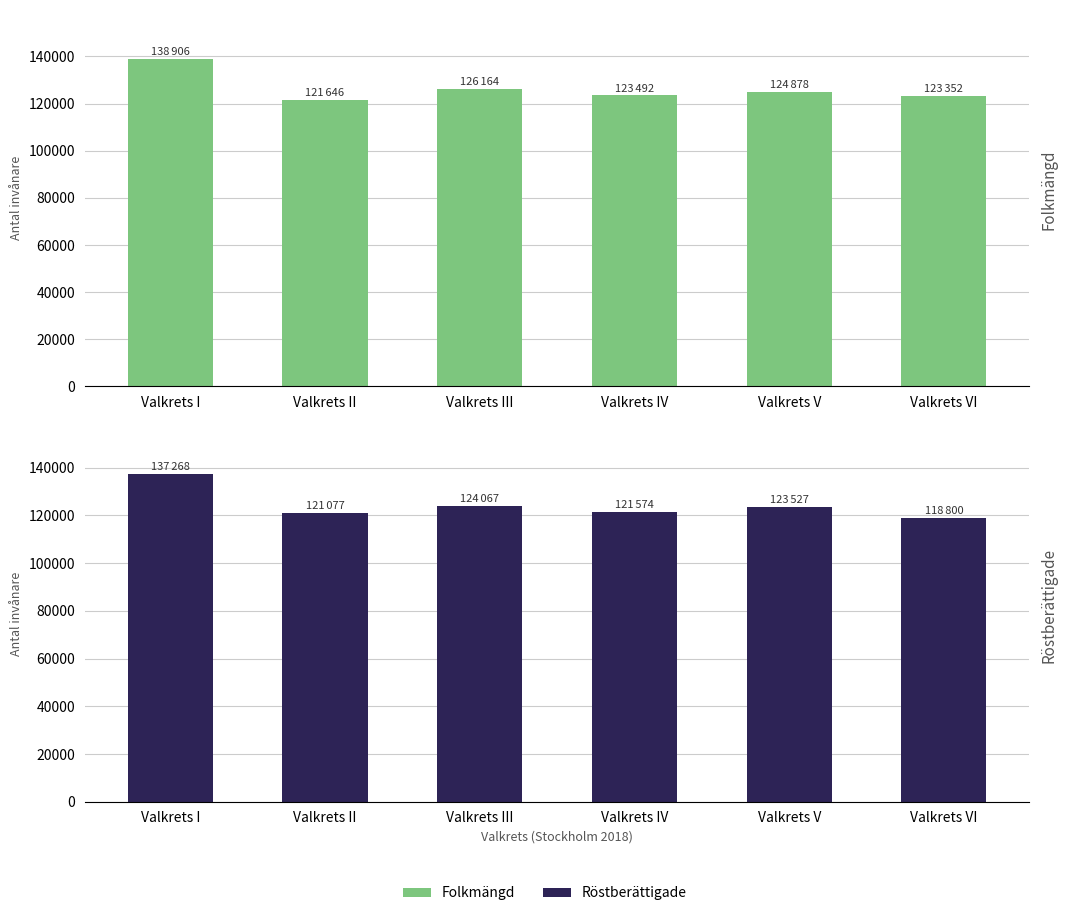

What is the difference between the Röstberättigade values at Valkrets II and Valkrets IV?

497